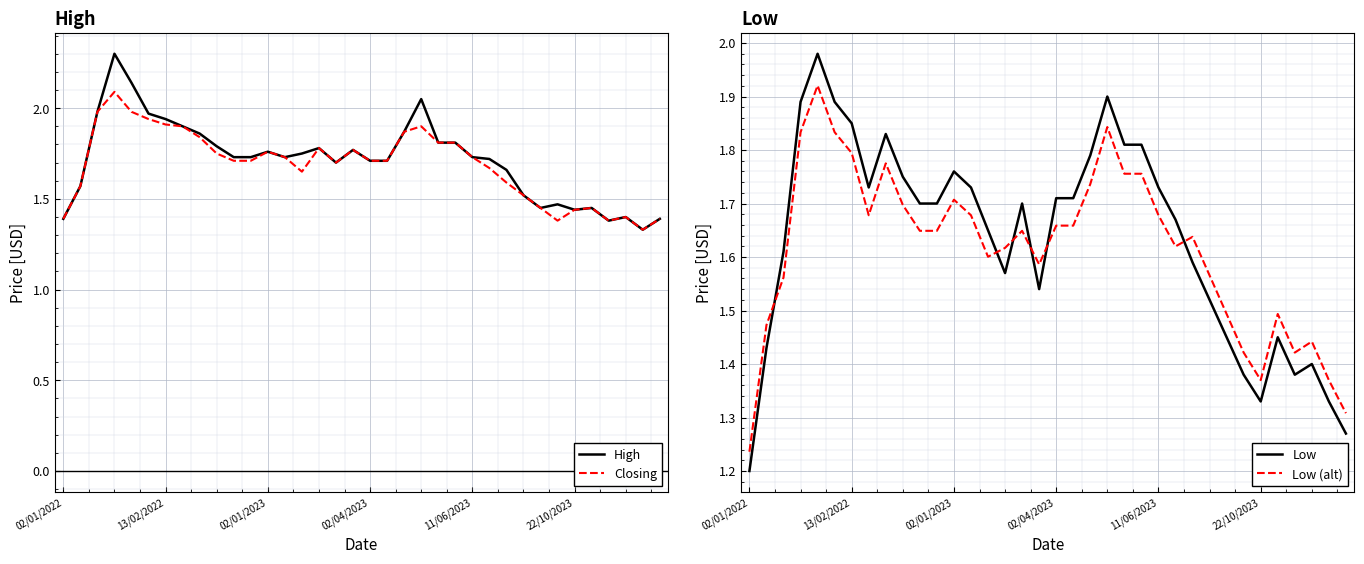

Reading left to right, extract all data points from this chart.

High: 1.4	1.6	2.0	2.3	2.1	2.0	1.9	1.9	1.9	1.8	1.7	1.7	1.8	1.7	1.8	1.8	1.7	1.8	1.7	1.7	1.9	2.0	1.8	1.8	1.7	1.7	1.7	1.5	1.4	1.5	1.4	1.4	1.4	1.4	1.3	1.4
Closing: 1.4	1.6	2.0	2.1	2.0	1.9	1.9	1.9	1.8	1.8	1.7	1.7	1.8	1.7	1.6	1.8	1.7	1.8	1.7	1.7	1.9	1.9	1.8	1.8	1.7	1.7	1.6	1.5	1.4	1.4	1.4	1.4	1.4	1.4	1.3	1.4
Low: 1.2	1.4	1.6	1.9	2.0	1.9	1.9	1.7	1.8	1.8	1.7	1.7	1.8	1.7	1.6	1.6	1.7	1.5	1.7	1.7	1.8	1.9	1.8	1.8	1.7	1.7	1.6	1.5	1.4	1.4	1.3	1.4	1.4	1.4	1.3	1.3
Low (alt): 1.2	1.5	1.6	1.8	1.9	1.8	1.8	1.7	1.8	1.7	1.6	1.6	1.7	1.7	1.6	1.6	1.6	1.6	1.7	1.7	1.7	1.8	1.8	1.8	1.7	1.6	1.6	1.6	1.5	1.4	1.4	1.5	1.4	1.4	1.4	1.3